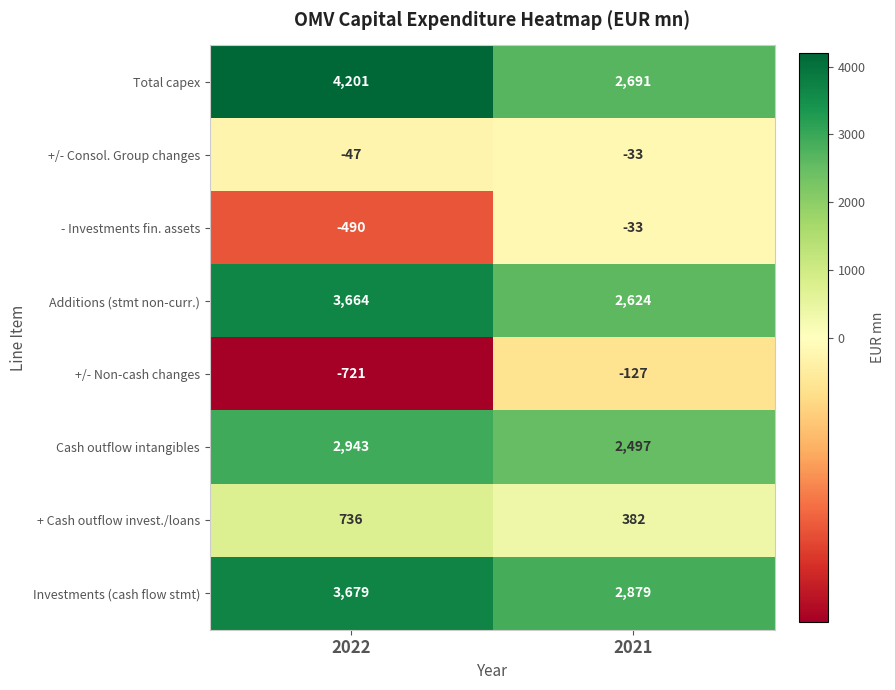

Reading left to right, what are all the values shown in this chart?

Total capex: 2022=4201	2021=2691
+/- Consol. Group changes: 2022=-47	2021=-33
- Investments fin. assets: 2022=-490	2021=-33
Additions (stmt non-curr.): 2022=3664	2021=2624
+/- Non-cash changes: 2022=-721	2021=-127
Cash outflow intangibles: 2022=2943	2021=2497
+ Cash outflow invest./loans: 2022=736	2021=382
Investments (cash flow stmt): 2022=3679	2021=2879